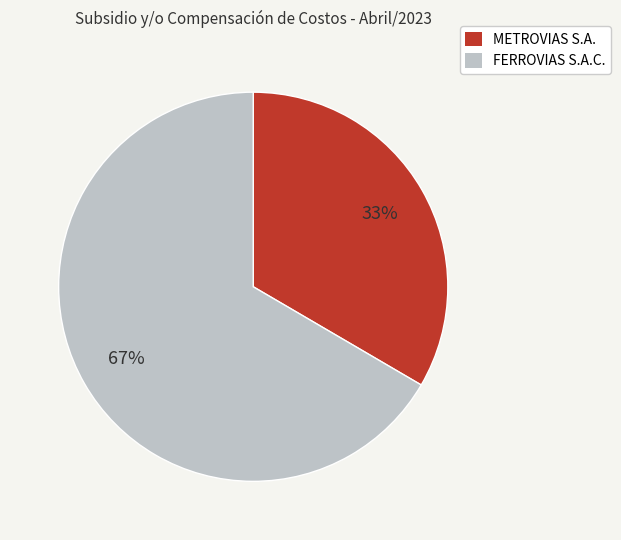

What is the ratio of the value at METROVIAS S.A. to the value at FERROVIAS S.A.C.?

0.5